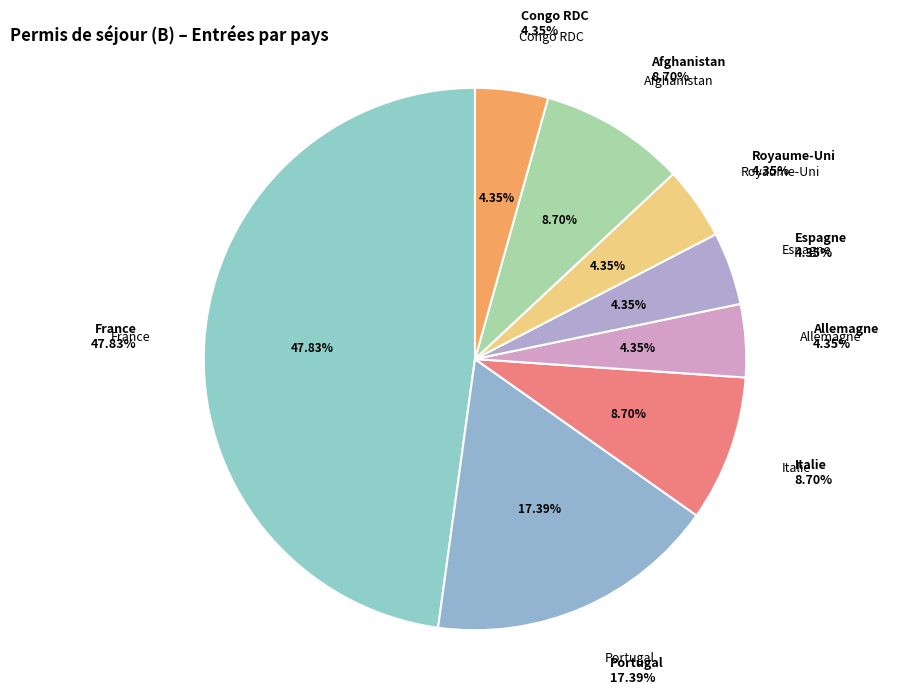

To the nearest percent, what portion does Allemagne represent?

4%